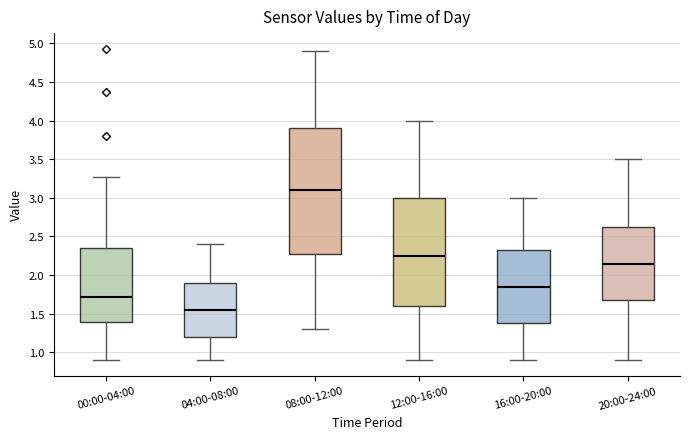

Comparing the boxes themselves (not the whiskers), which one is the tallest?

08:00-12:00